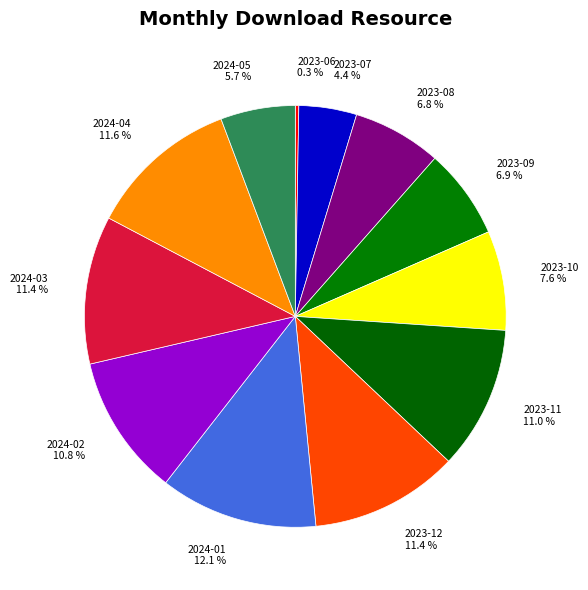

Is the sum of 2023-09 and 2023-08 greater than half?

No